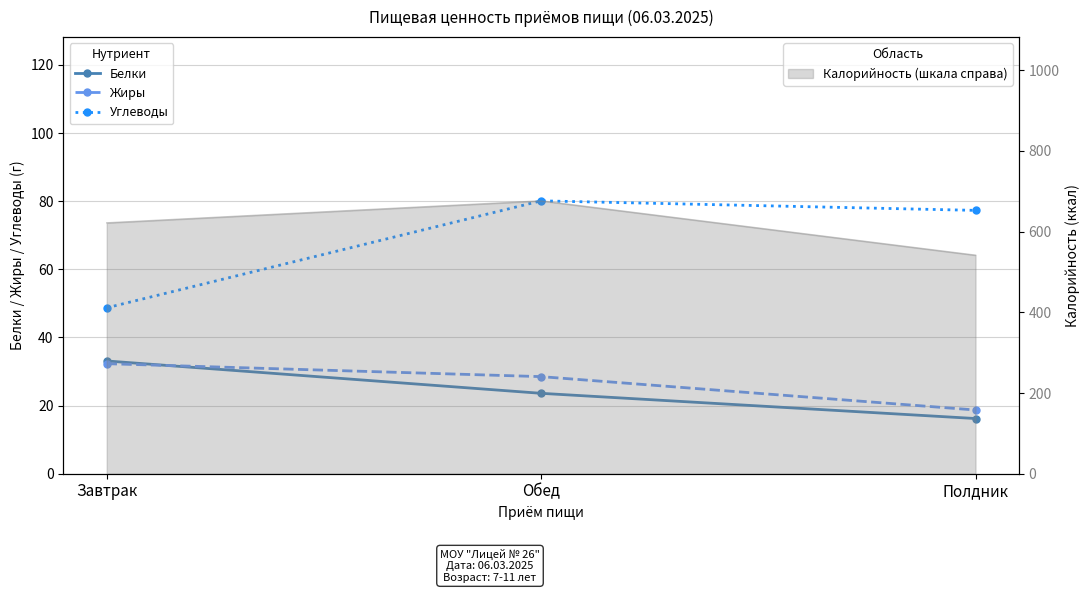

Reading right to left, transcribe all the data shown in this chart.

Белки: 16.2	23.6	33.1
Жиры: 18.7	28.5	32.3
Углеводы: 77.3	80.1	48.7